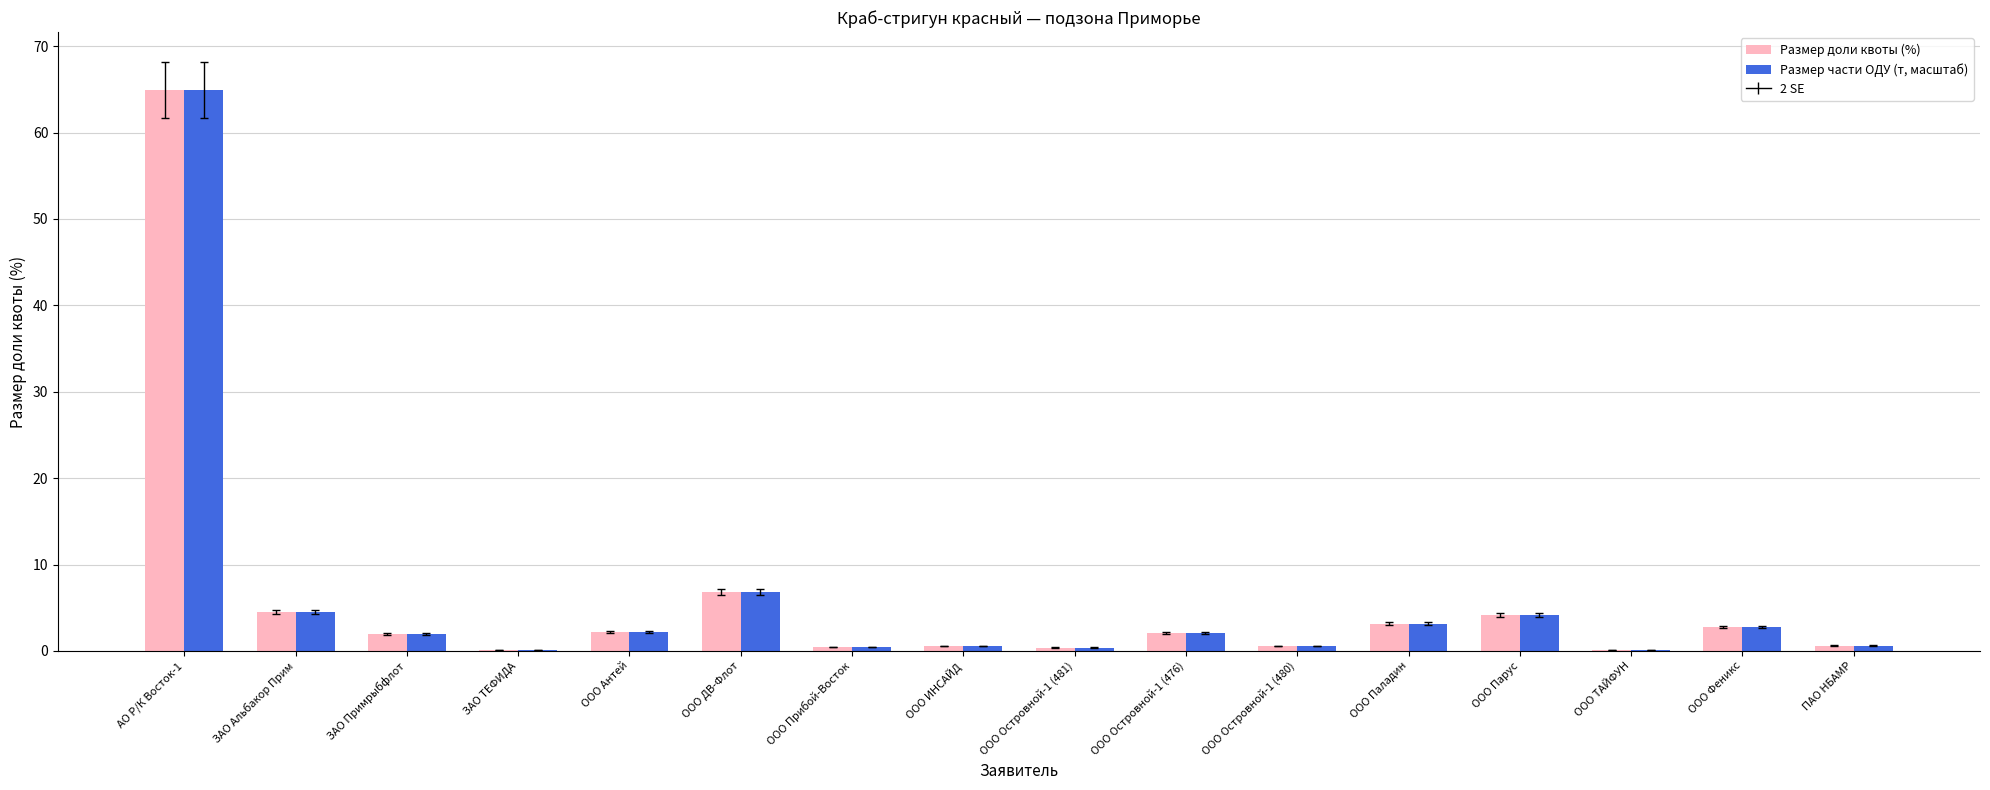

Is it true that Размер части ОДУ (т, масштаб) equals 0.6 at ПАО НБАМР?

True